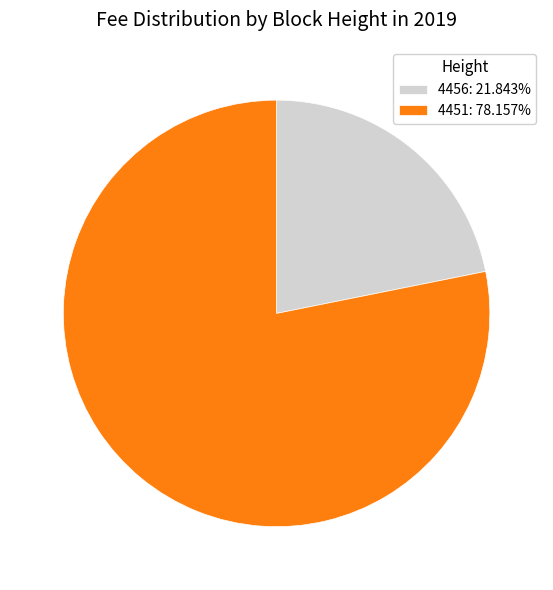

Combined, do 4456 and 4451 account for over 50%?

Yes